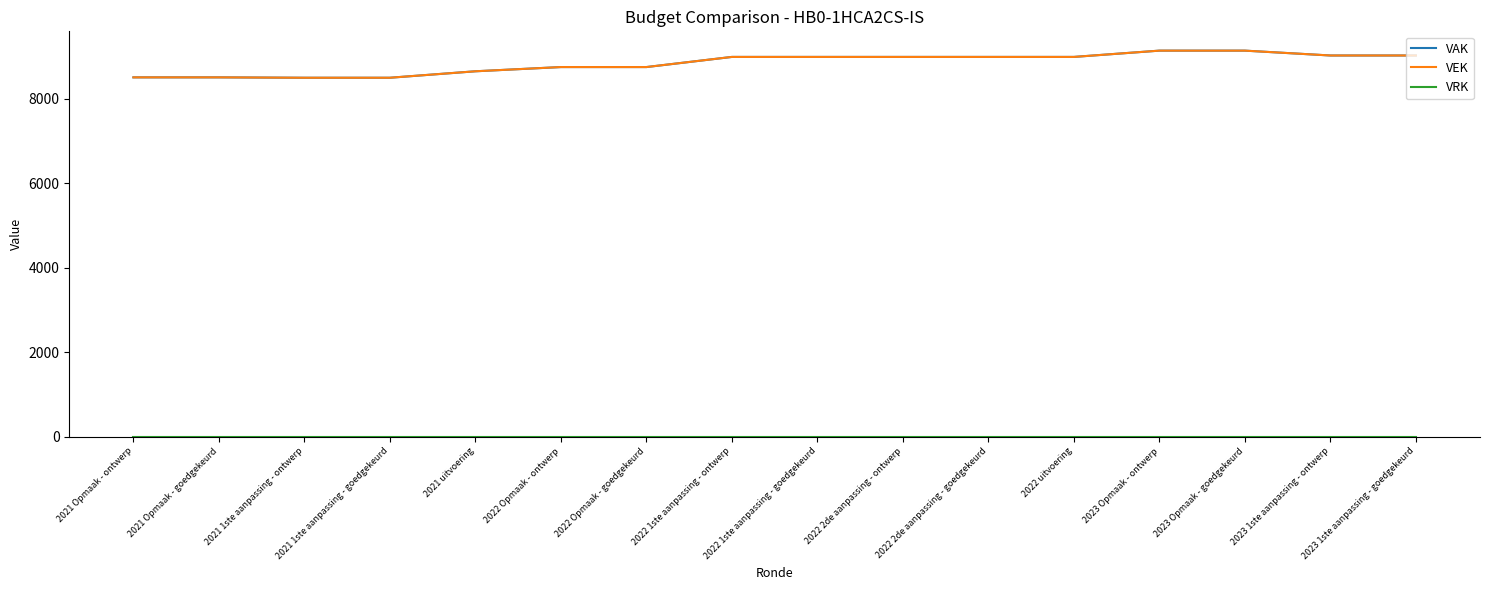

What is the label of the 15th point from the right?

2021 Opmaak - goedgekeurd